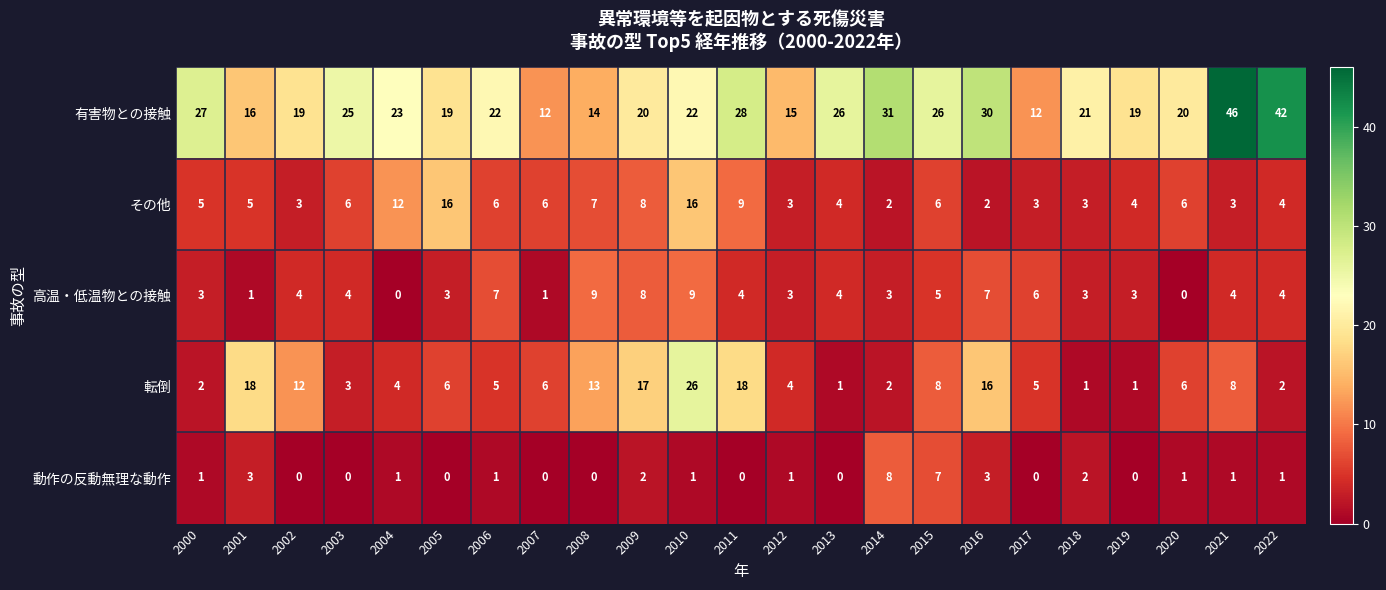

What is the maximum value for 転倒?

26